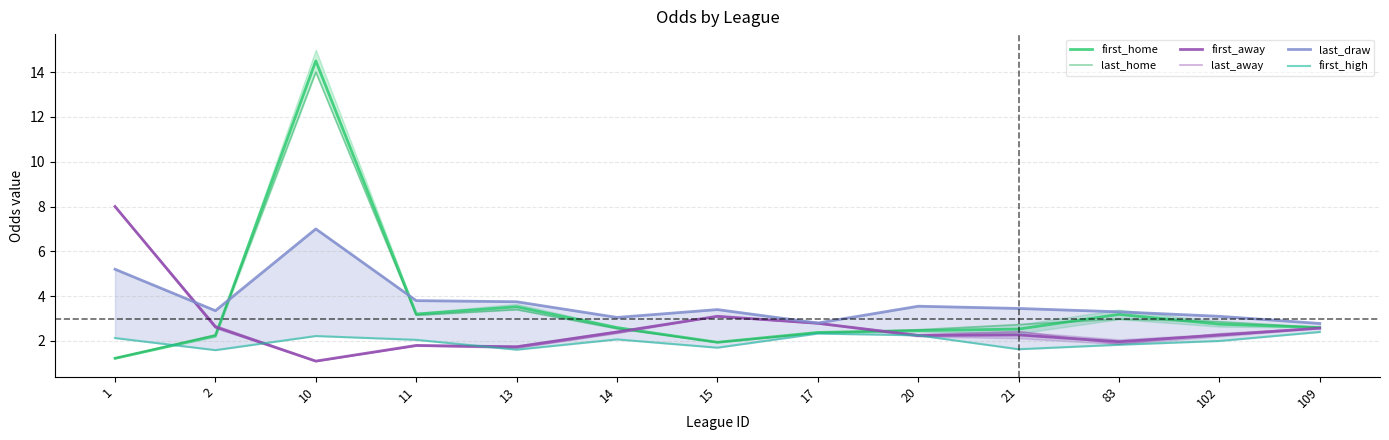

Reading right to left, what are all the values shown in this chart?

first_home: 2.6	2.8	3.2	2.5	2.5	2.4	1.9	2.6	3.5	3.2	14.5	2.2	1.2
last_home: 2.6	2.9	3.0	2.7	2.5	2.4	1.9	2.5	3.4	3.1	14.0	2.3	1.2
first_away: 2.6	2.3	2.0	2.3	2.2	2.8	3.1	2.4	1.7	1.8	1.1	2.6	8.0
last_away: 2.6	2.3	1.9	2.4	2.3	2.8	3.1	2.4	1.7	1.8	1.1	2.7	8.0
last_draw: 2.8	3.1	3.3	3.5	3.5	2.8	3.4	3.0	3.8	3.8	7.0	3.4	5.2
first_high: 2.4	2.0	1.8	1.6	2.2	2.3	1.7	2.1	1.6	2.0	2.2	1.6	2.1